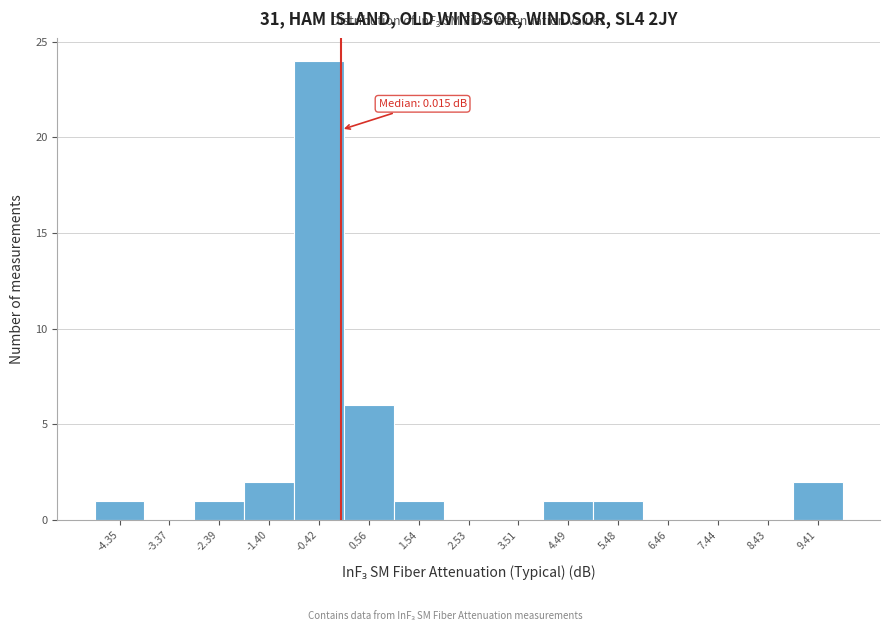

Over which range of the x-axis is the bar tallest?

-0.9 to 0.1